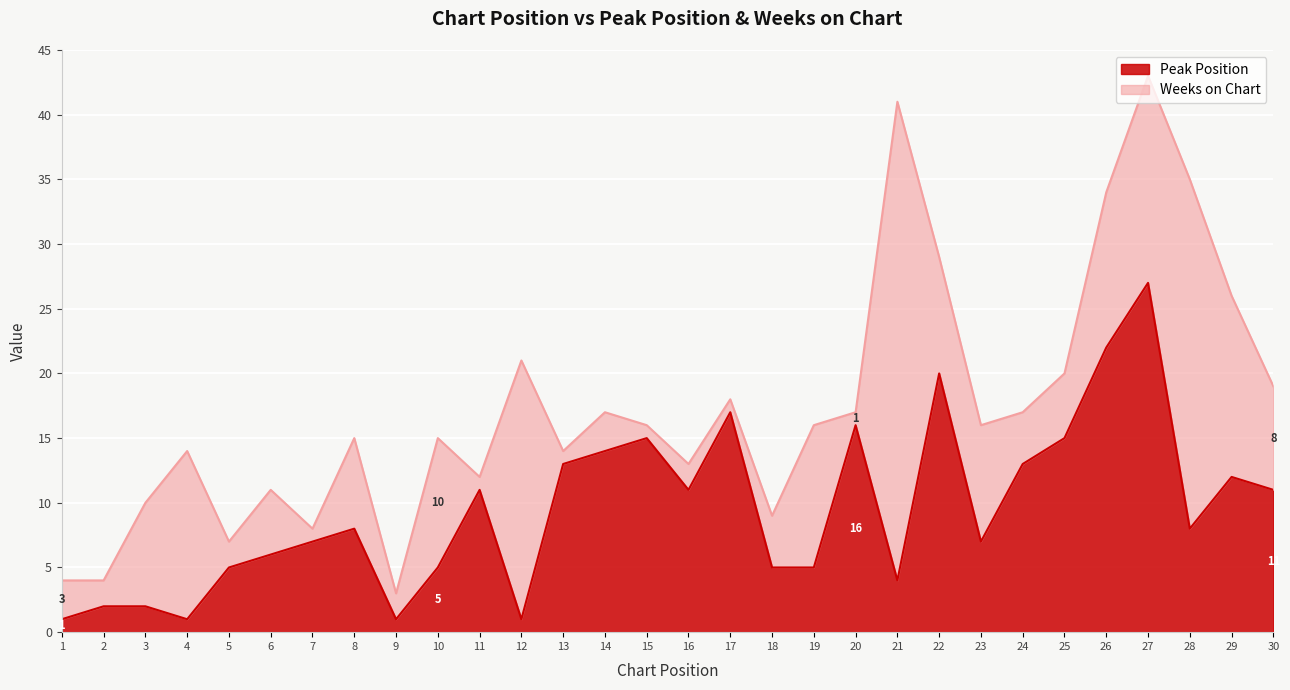

How many interior local valleys (lower than both neighbors) does the data have?

7